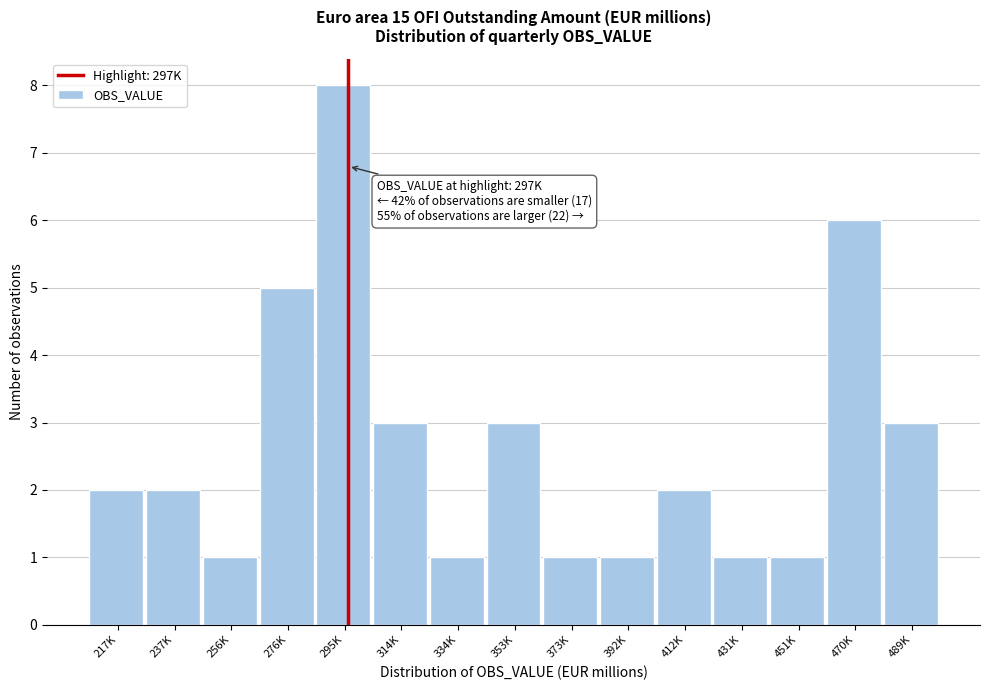

Reading left to right, transcribe all the data shown in this chart.

2	2	1	5	8	3	1	3	1	1	2	1	1	6	3